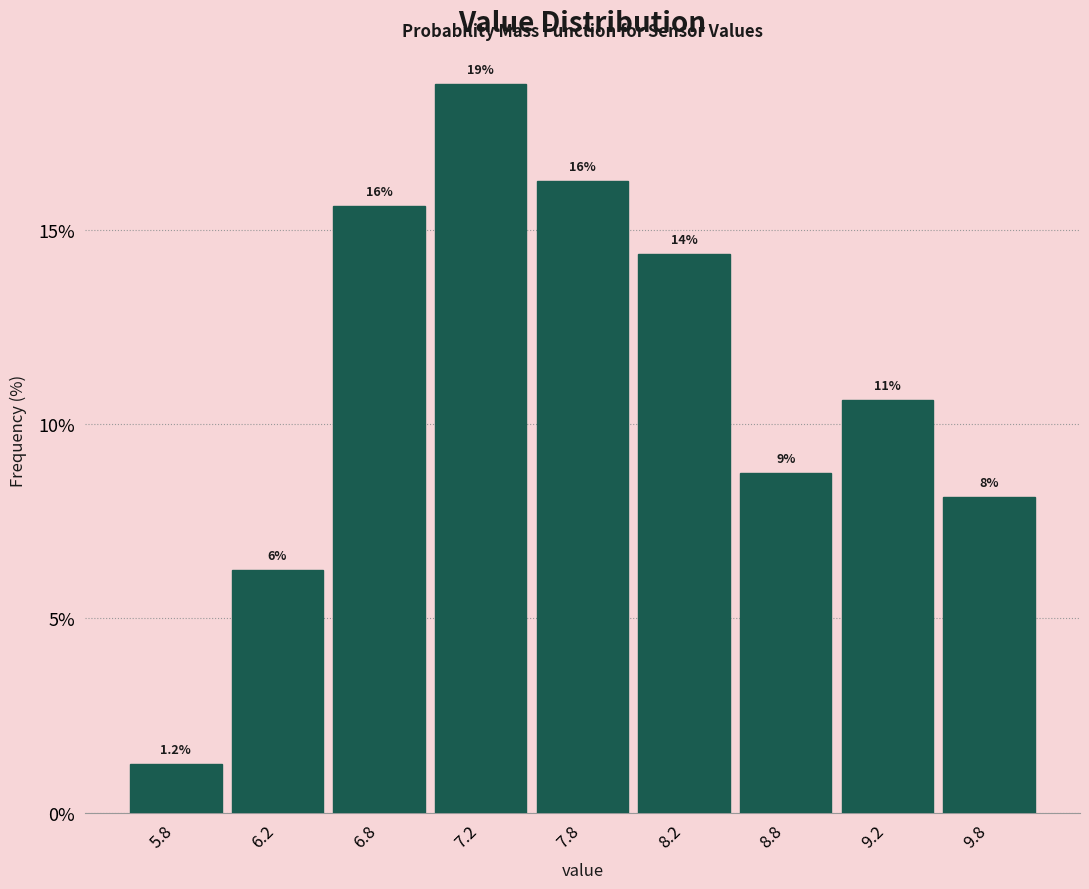

How many bars are there in total?

9